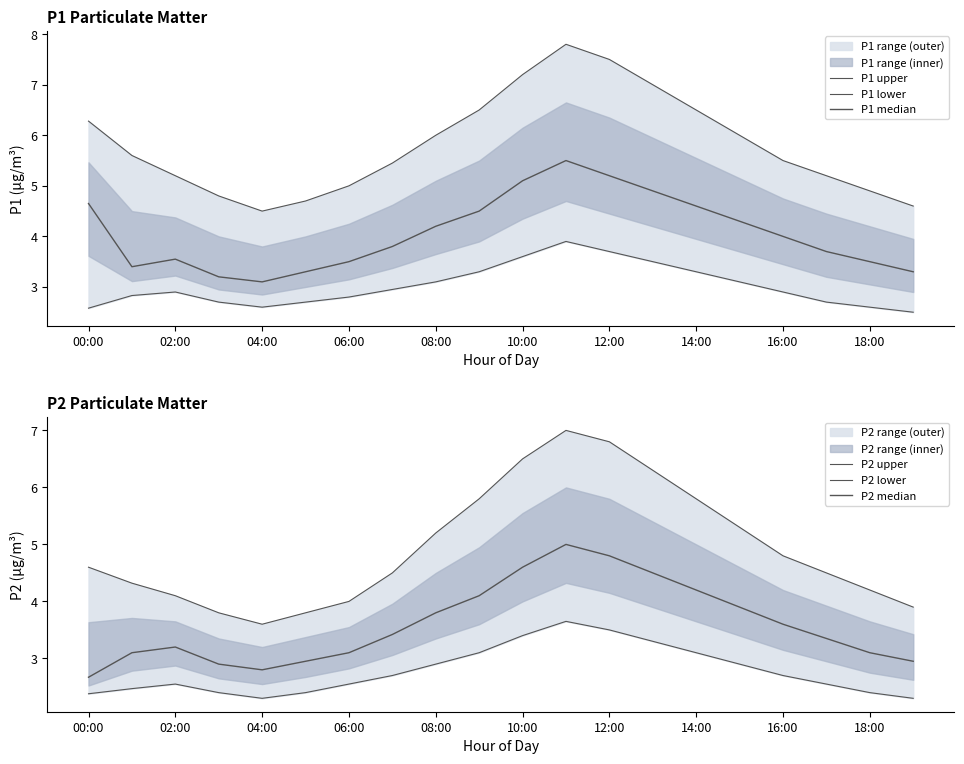

What is the difference between the maximum and second lowest values in the P2 upper series?

3.2